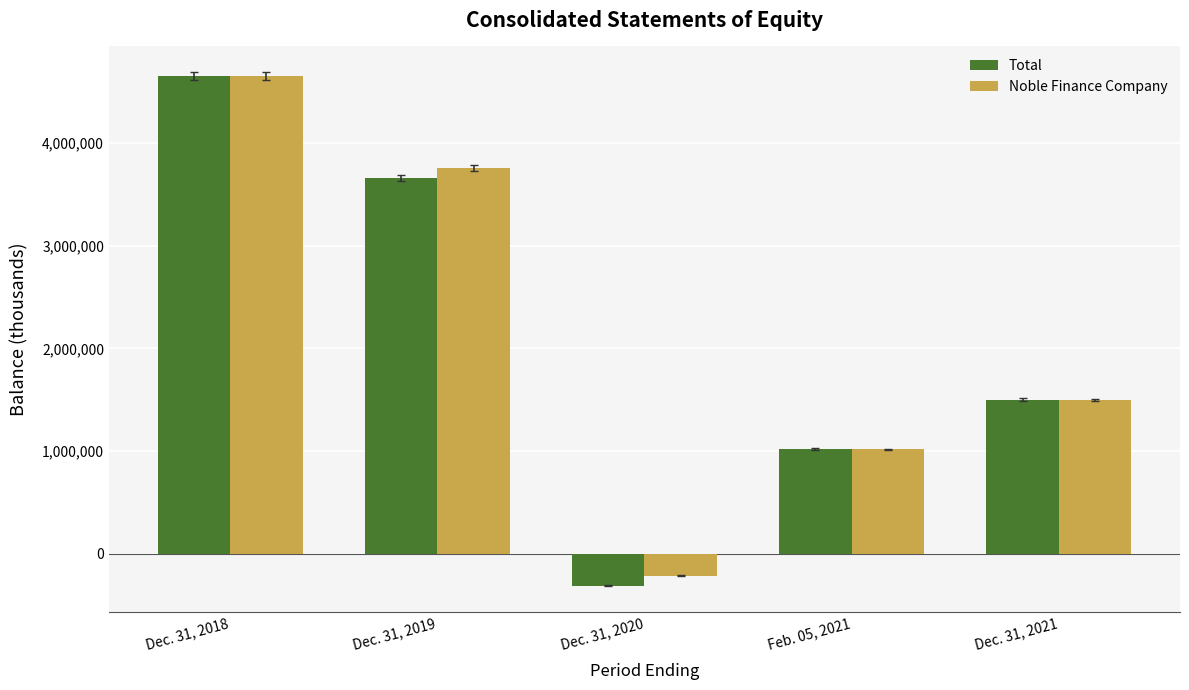

How many values in Total are above zero?

4